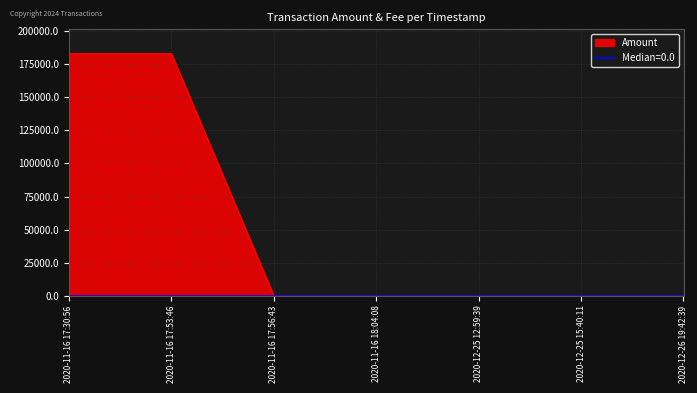

Count the number of data series in this chart.

1